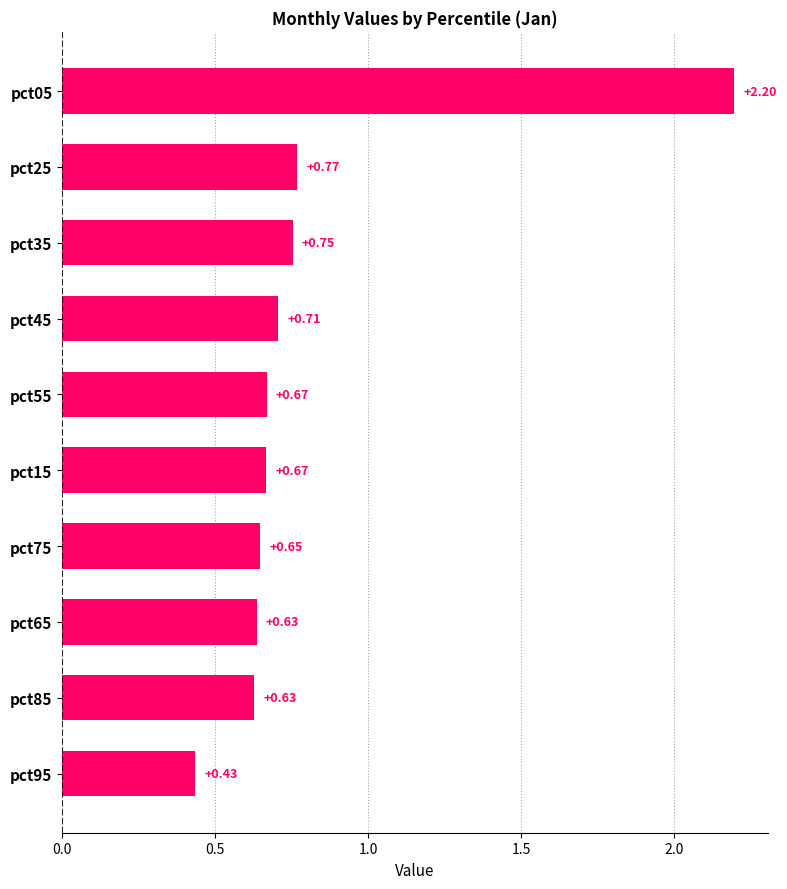

Are the bars horizontal?

Yes